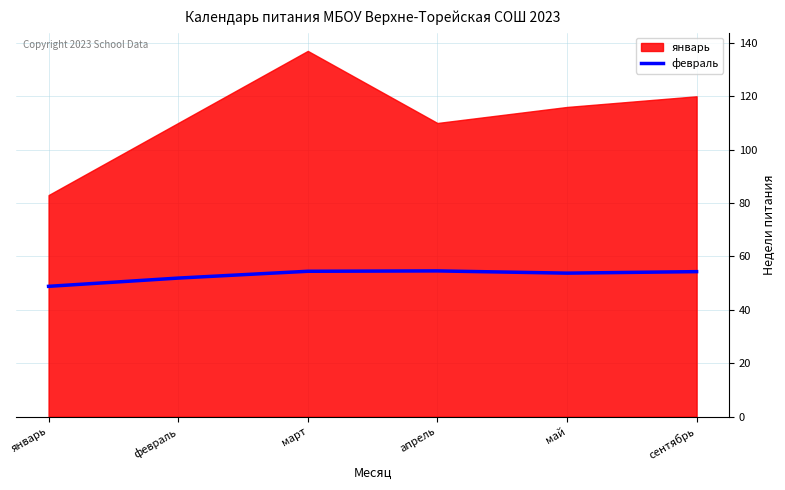

What is the sum of all values?

317.9